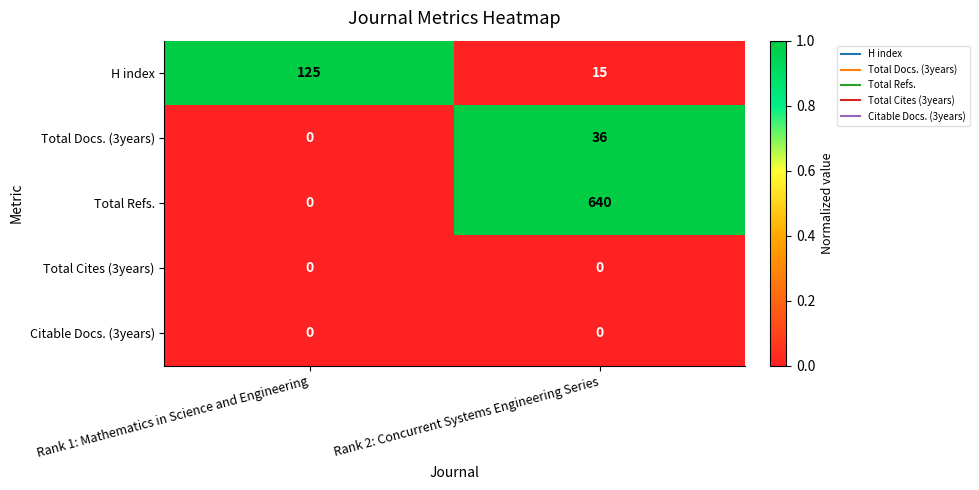

Is it true that H index equals 31 at Rank 1: Mathematics in Science and Engineering?

False